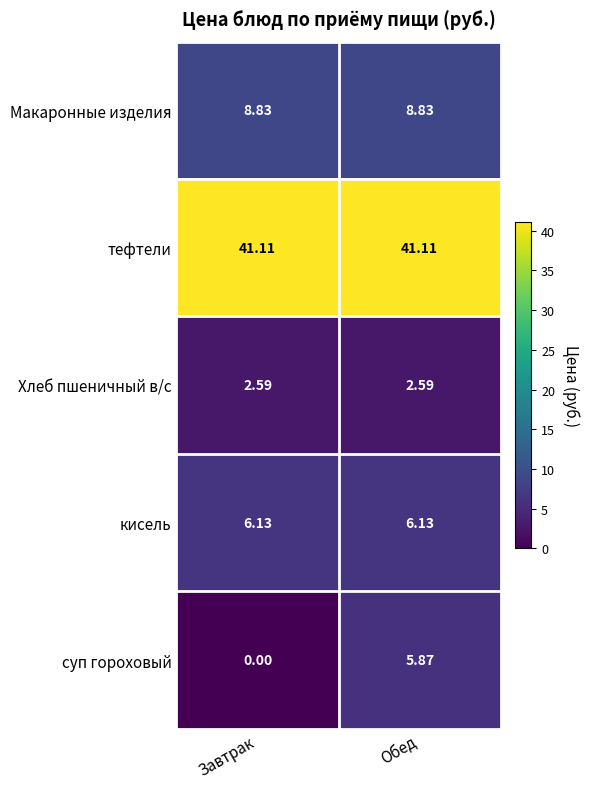

At Завтрак, list the series in order from smallest to largest.

суп гороховый, Хлеб пшеничный в/с, кисель, Макаронные изделия, тефтели